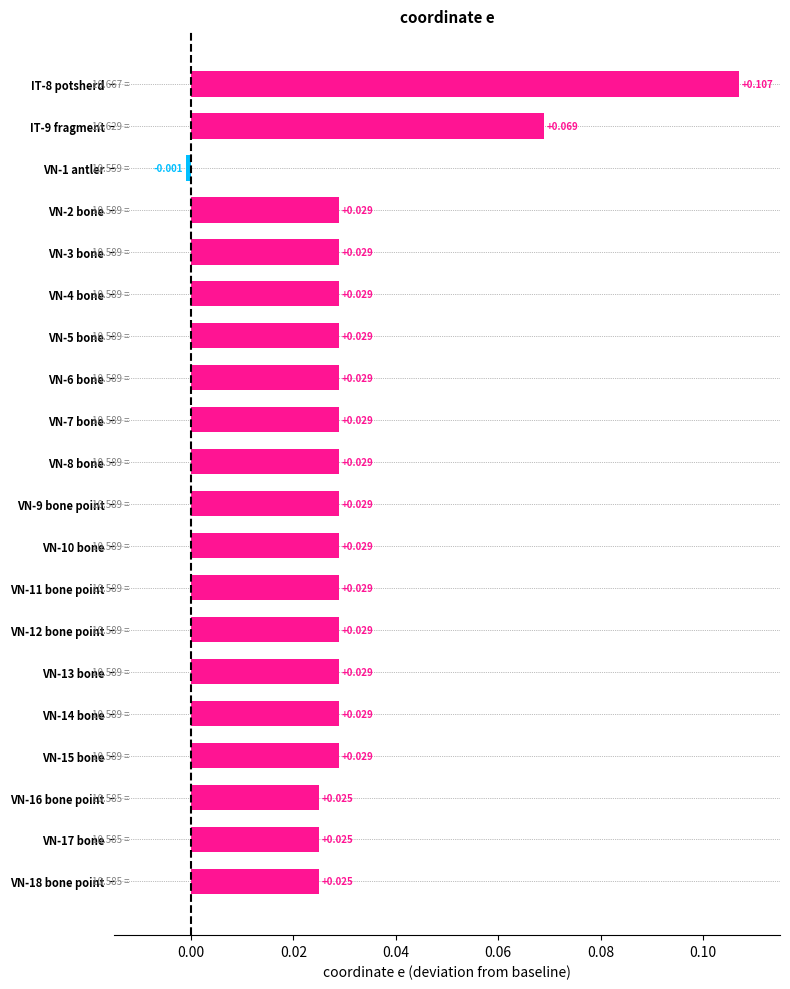

What is the sum of all values?

0.7